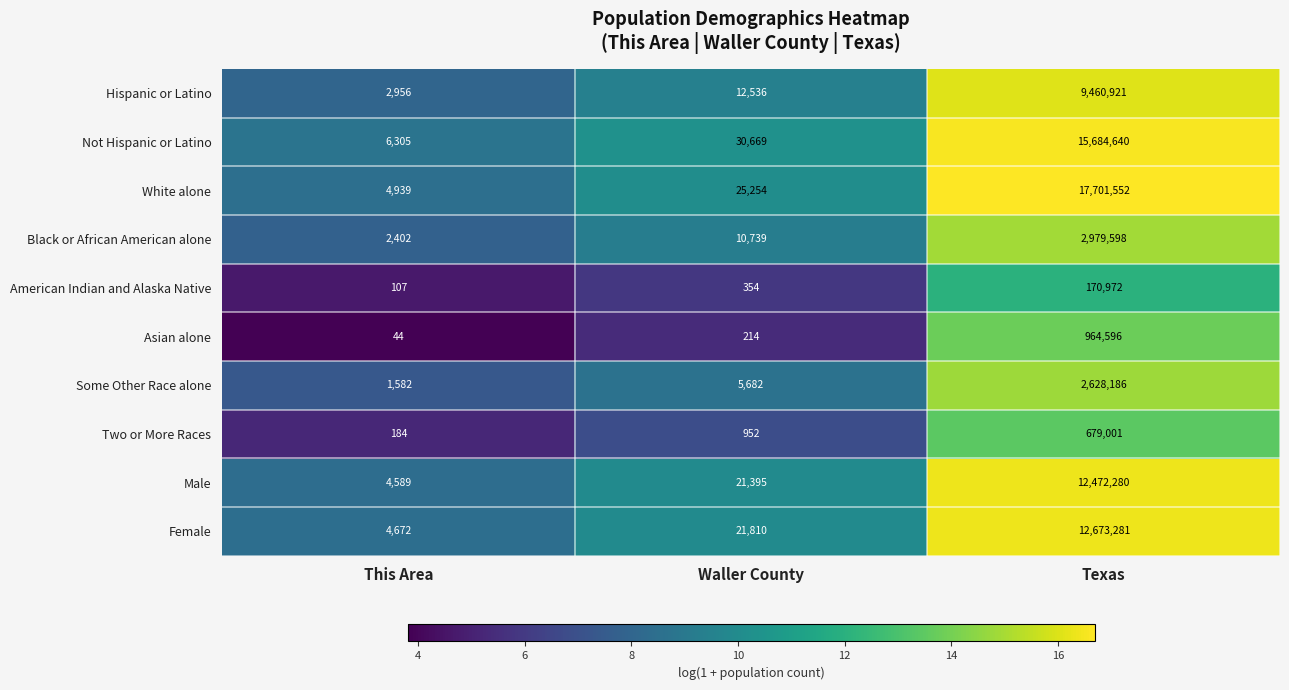

At which category does the chart reach its peak across all series?

Texas